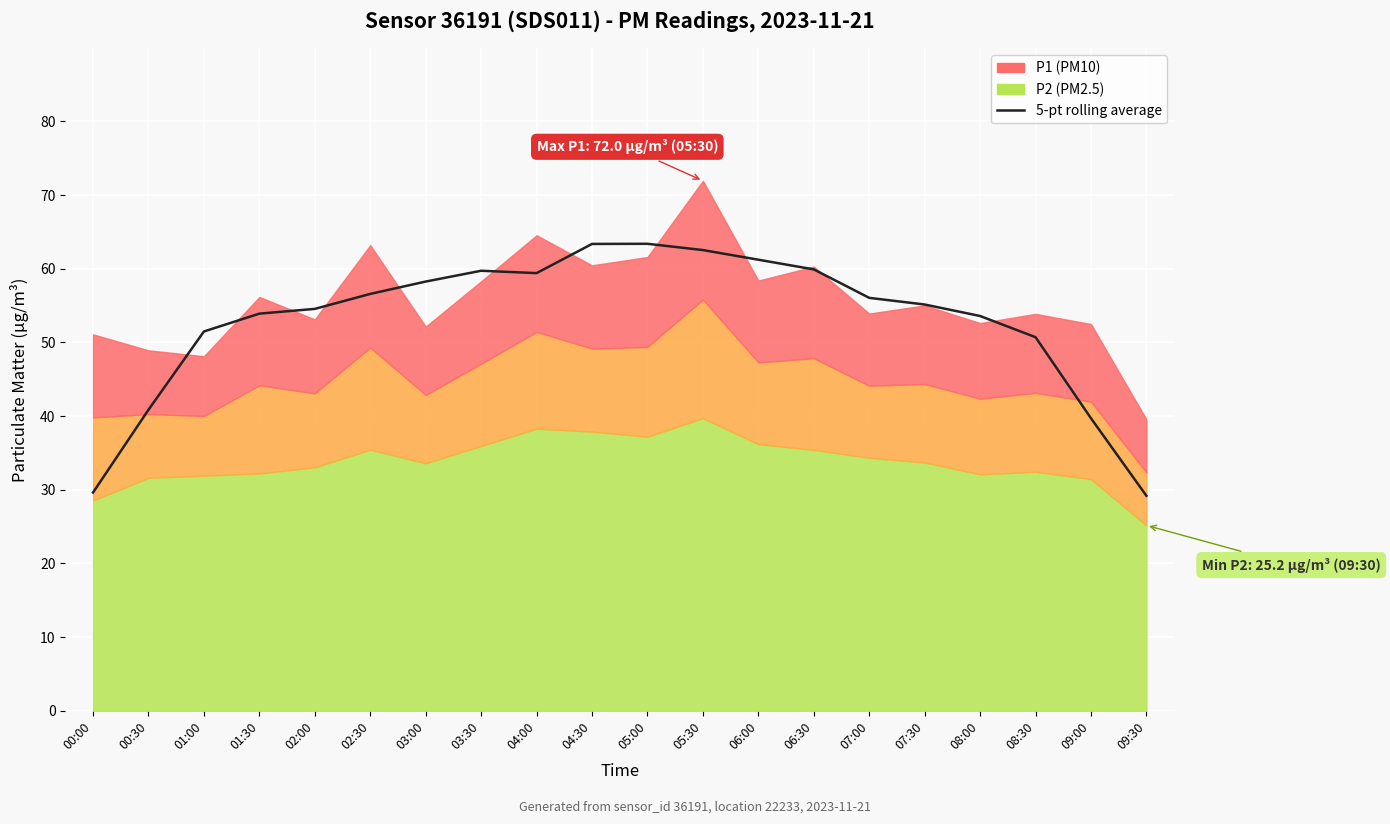

True or false: the data shows 63.4 at 05:00.

True